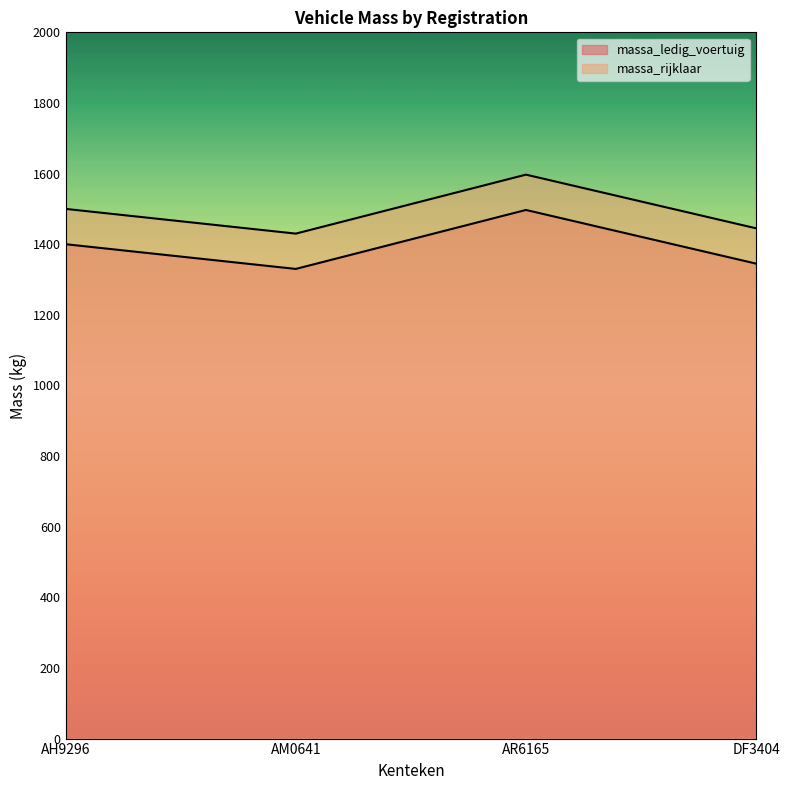

What is the average value of the massa_ledig_voertuig series?

1393